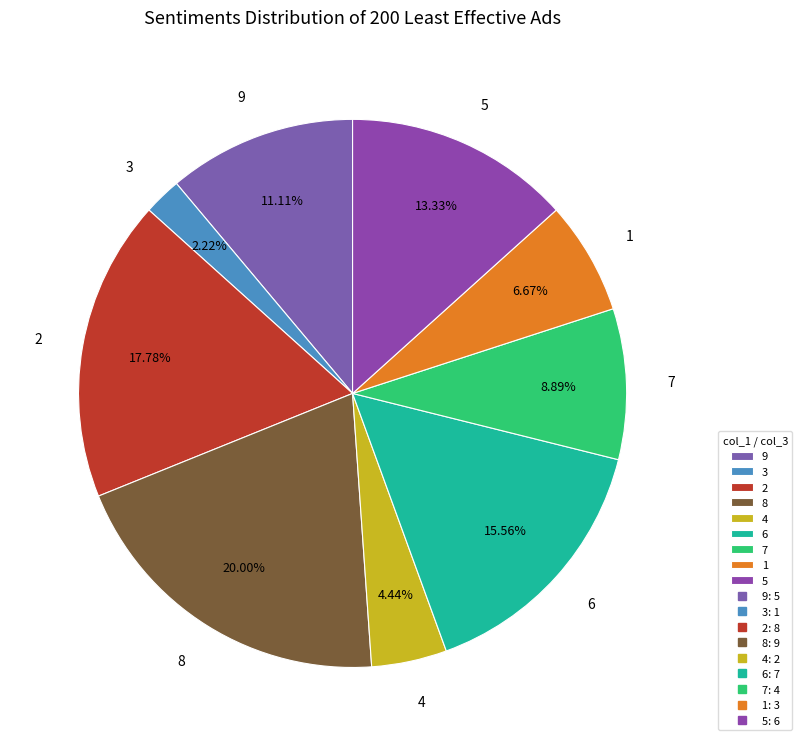

Rank the categories by value from highest to lowest.

8, 2, 6, 5, 9, 7, 1, 4, 3